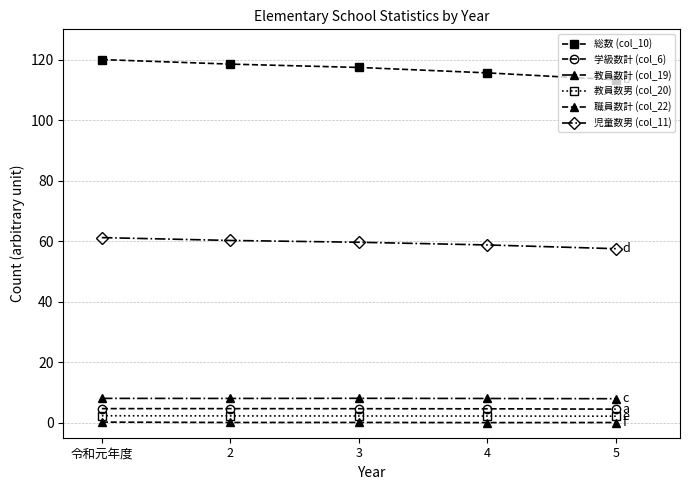

What is the difference between the 教員数計 (col_19) values at 5 and 令和元年度?

0.1